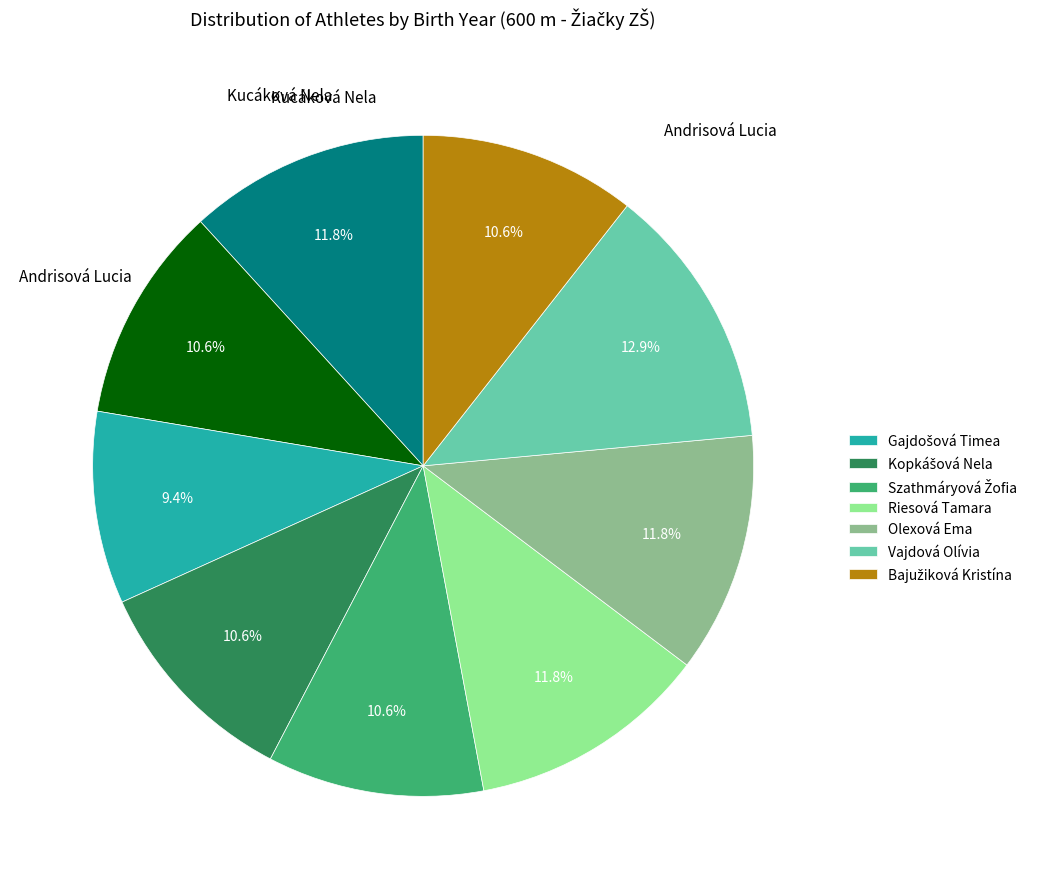

To the nearest percent, what is the average slice percentage?

11%